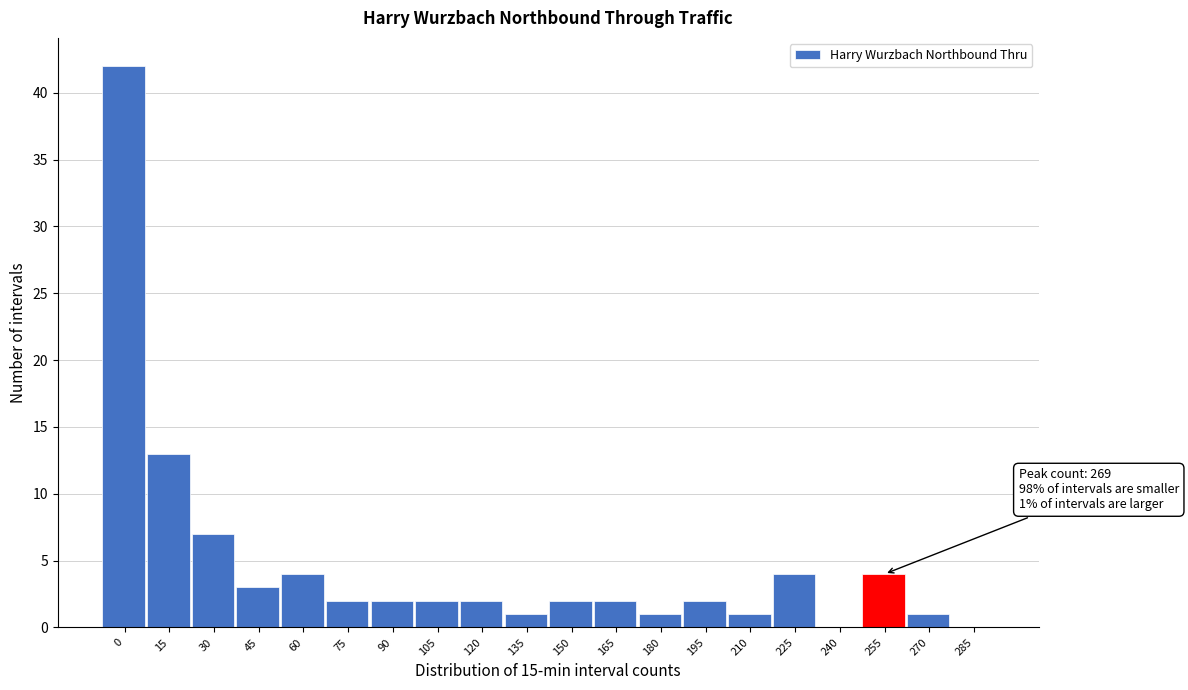

Reading right to left, list all the values displayed in this chart.

285=0	270=1	255=4	240=0	225=4	210=1	195=2	180=1	165=2	150=2	135=1	120=2	105=2	90=2	75=2	60=4	45=3	30=7	15=13	0=42